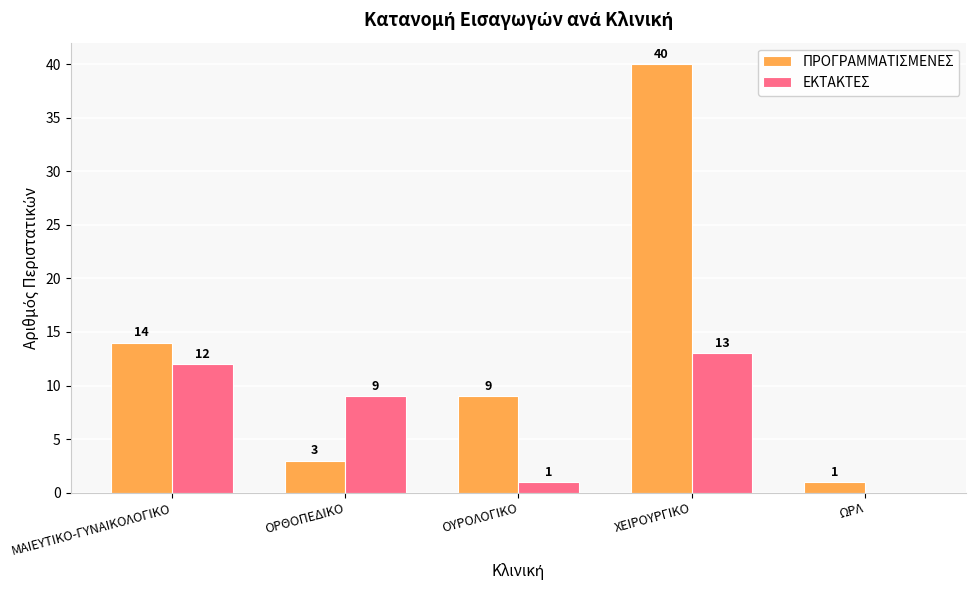

The value of ΠΡΟΓΡΑΜΜΑΤΙΣΜΕΝΕΣ at ΟΡΘΟΠΕΔΙΚΟ is 1. True or false?

False